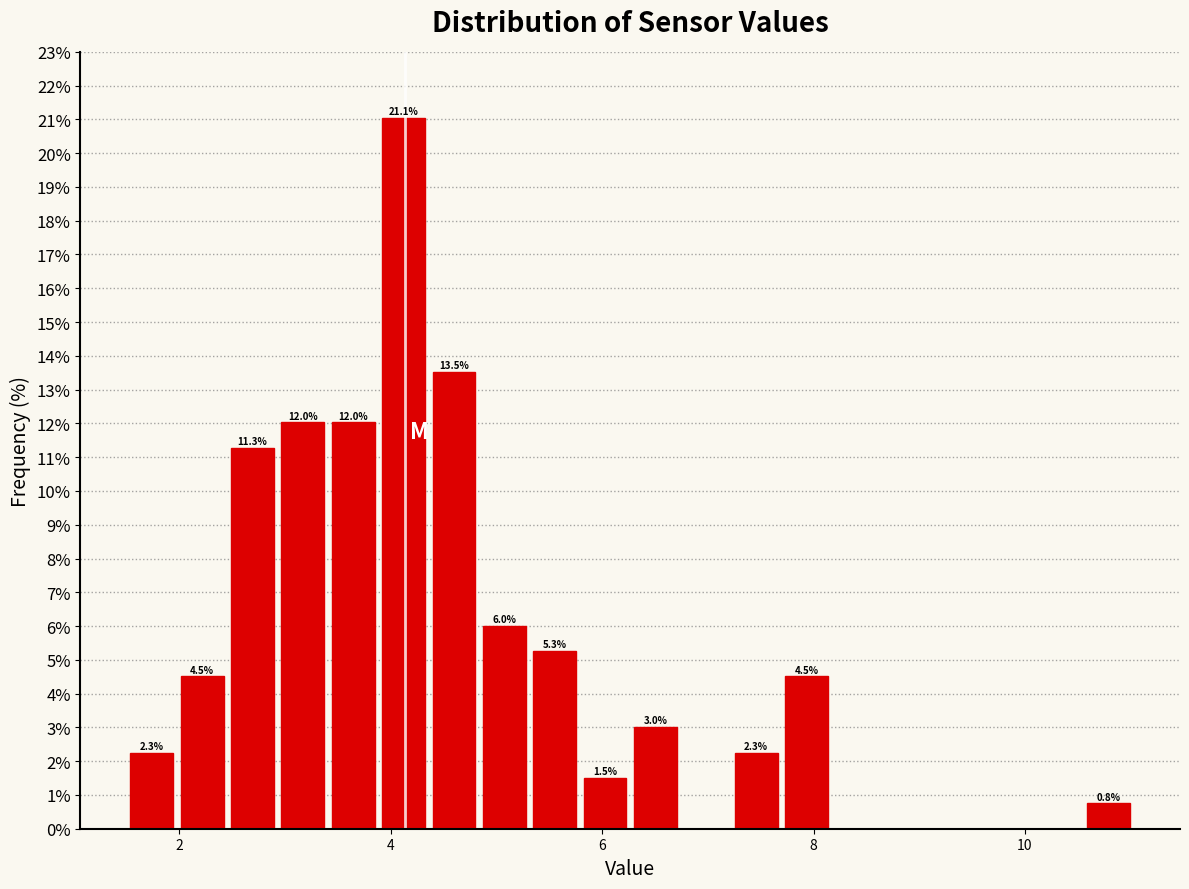

Around what value on the x-axis is the tallest bar? Give the approximate position of its centre, as read against the axis.

4.2